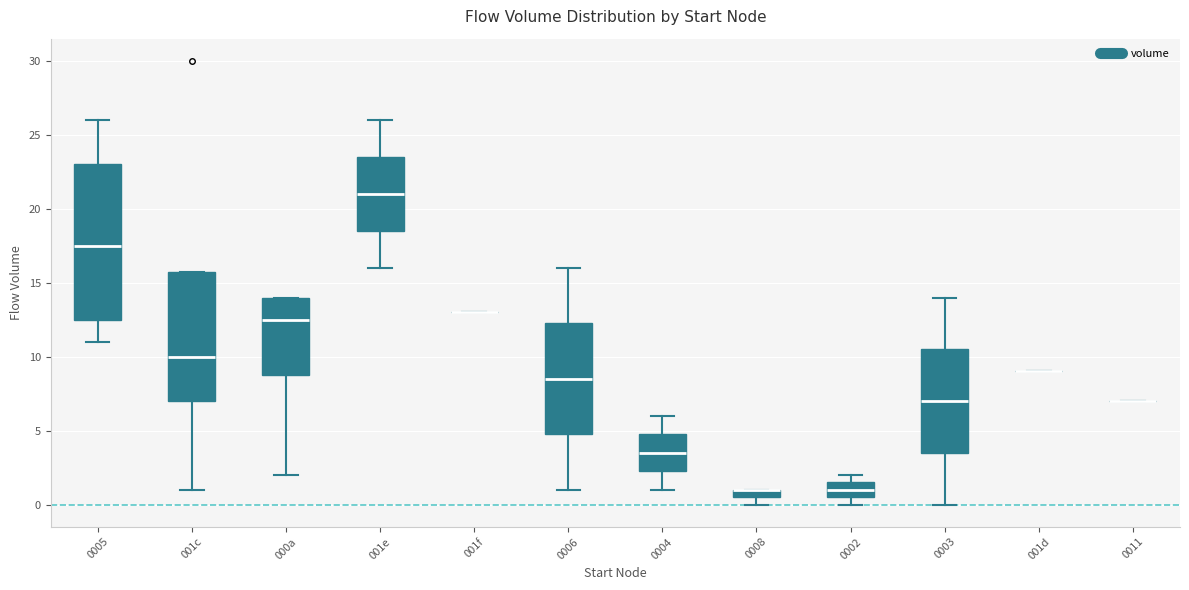

Which box is the tallest, from its lower edge to its upper edge?

0005